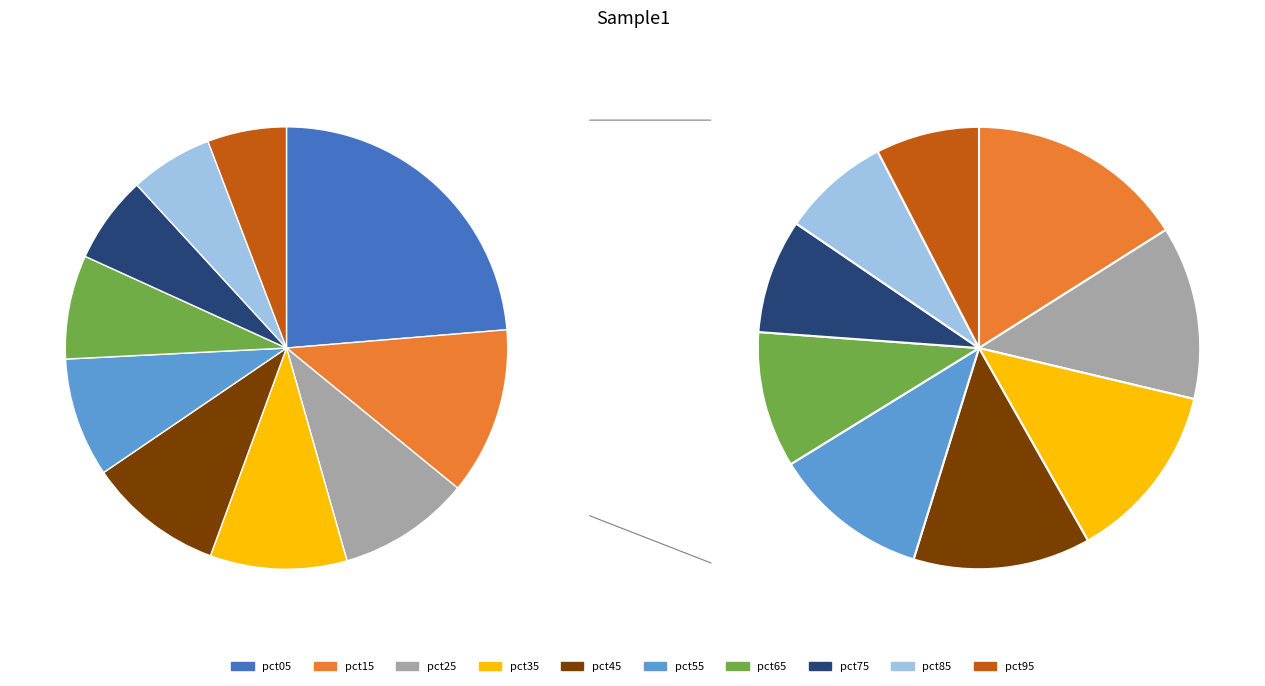

Is it true that pct75 is 17% of the pie?

False